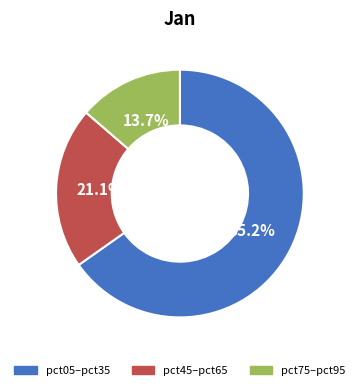

Count the number of slices in the pie.

3